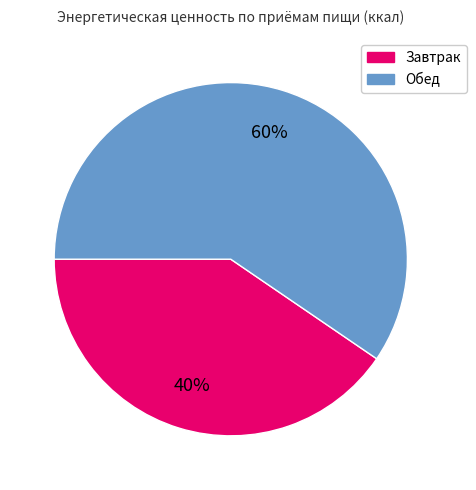

To the nearest percent, what percentage of the pie is Обед?

60%